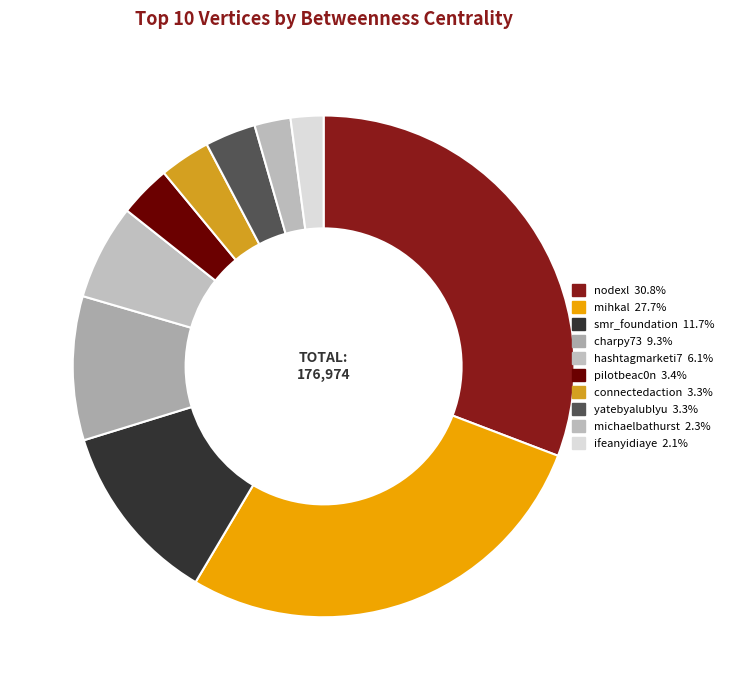

Count the number of slices in the pie.

10